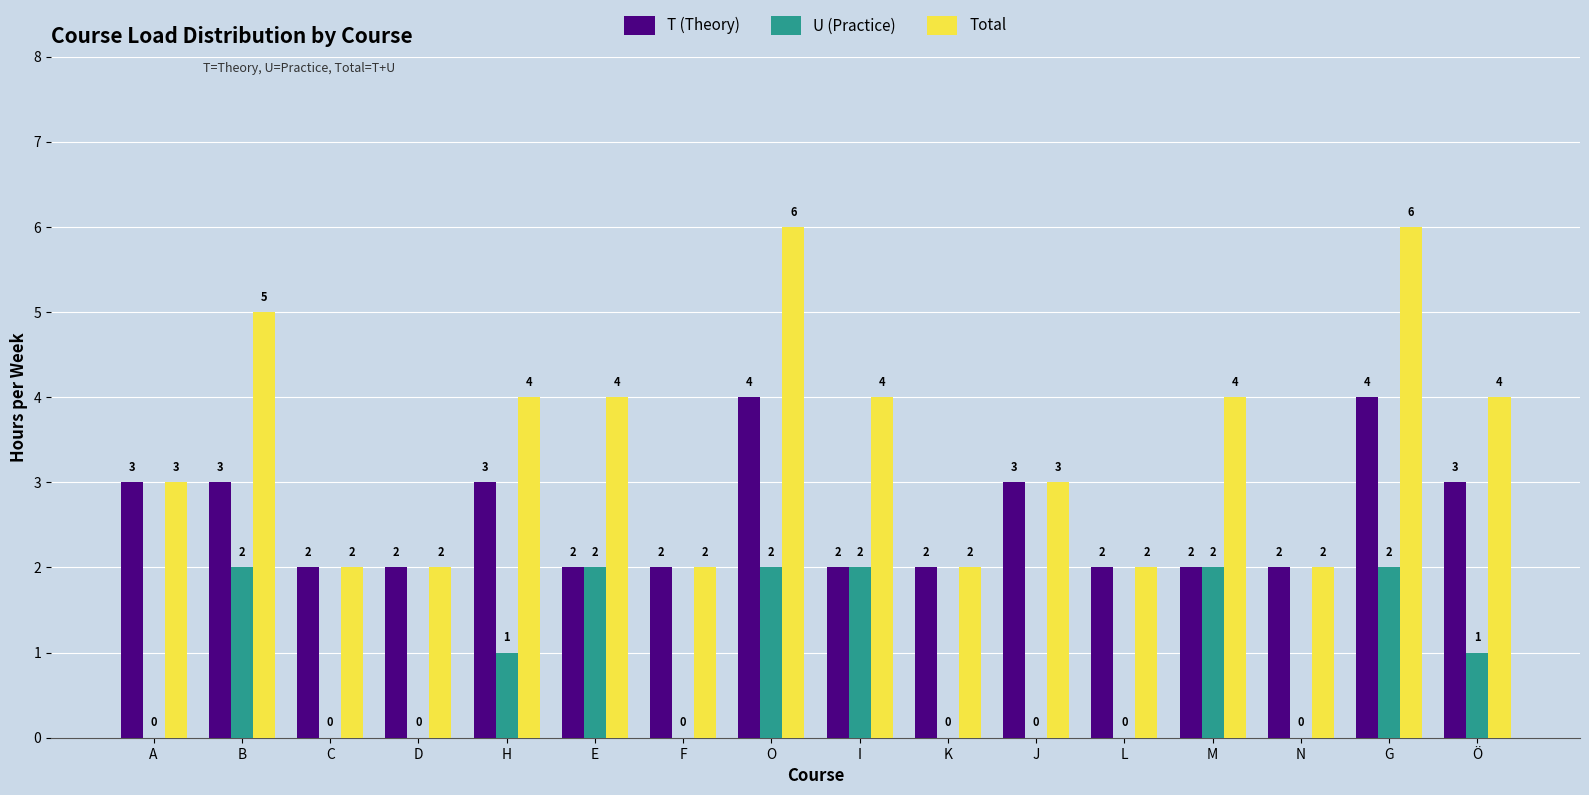

Between H and O, which series saw the biggest shift?

Total